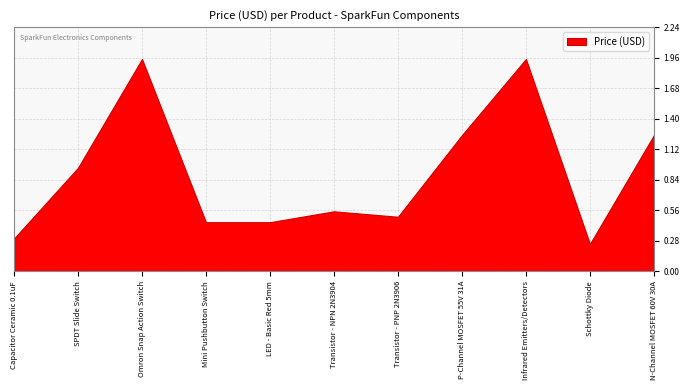

What is the minimum value shown in the chart?

0.2